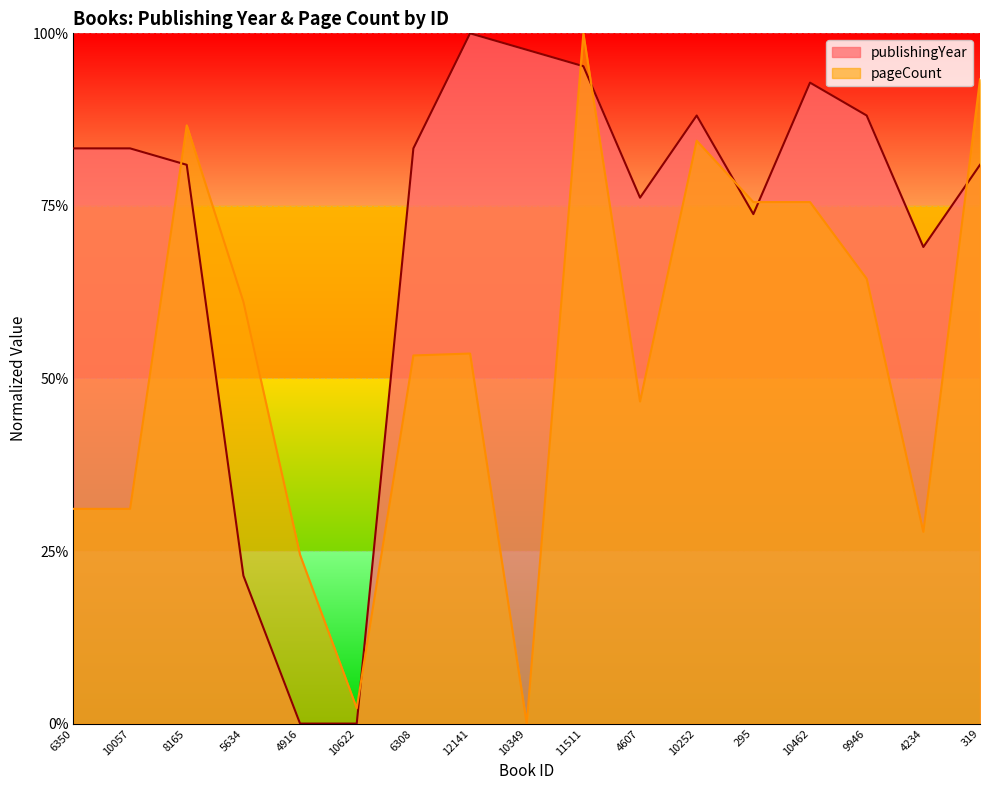

Which has a higher value, 8165 or 12141?

12141